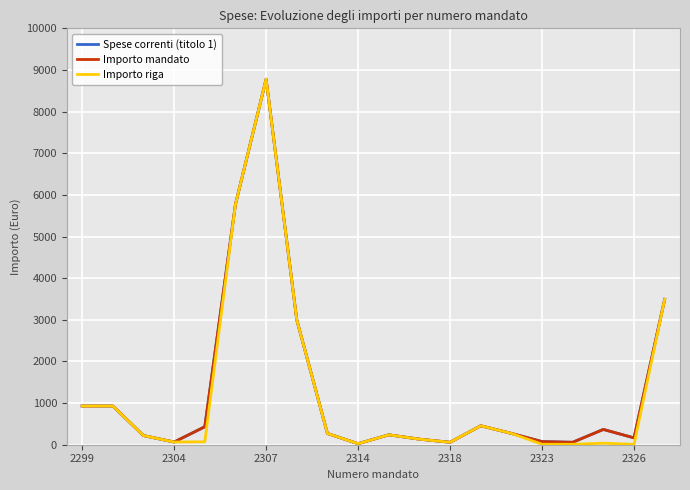

Is this an area chart (filled region under the line)?

No